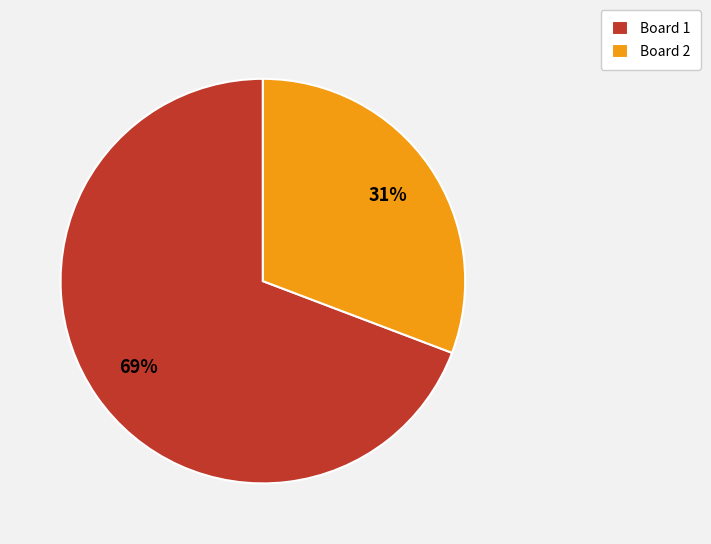

To the nearest percent, what is the difference between the largest and smallest slice percentages?

38%